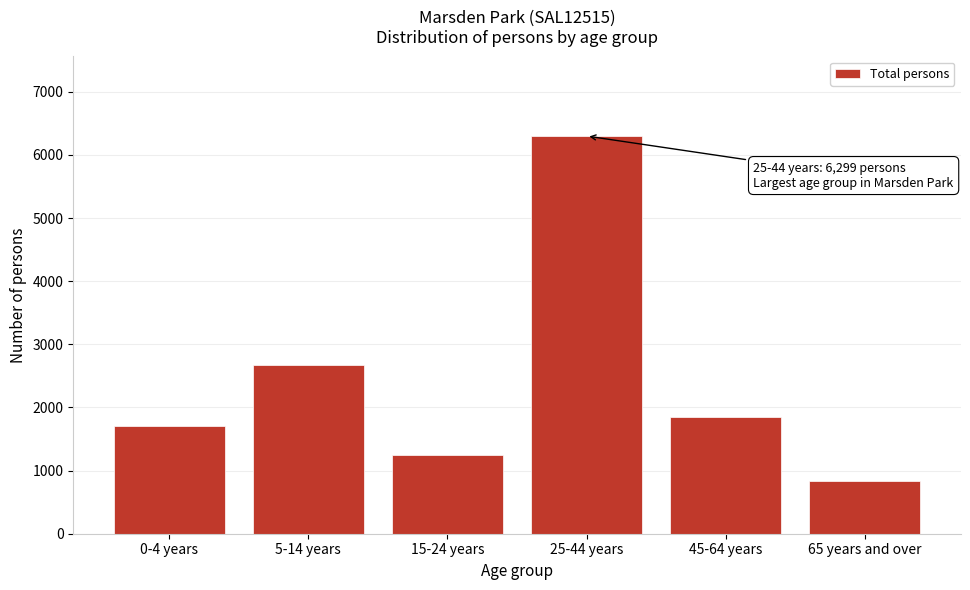

Reading right to left, extract all data points from this chart.

65 years and over=834	45-64 years=1846	25-44 years=6299	15-24 years=1243	5-14 years=2679	0-4 years=1709